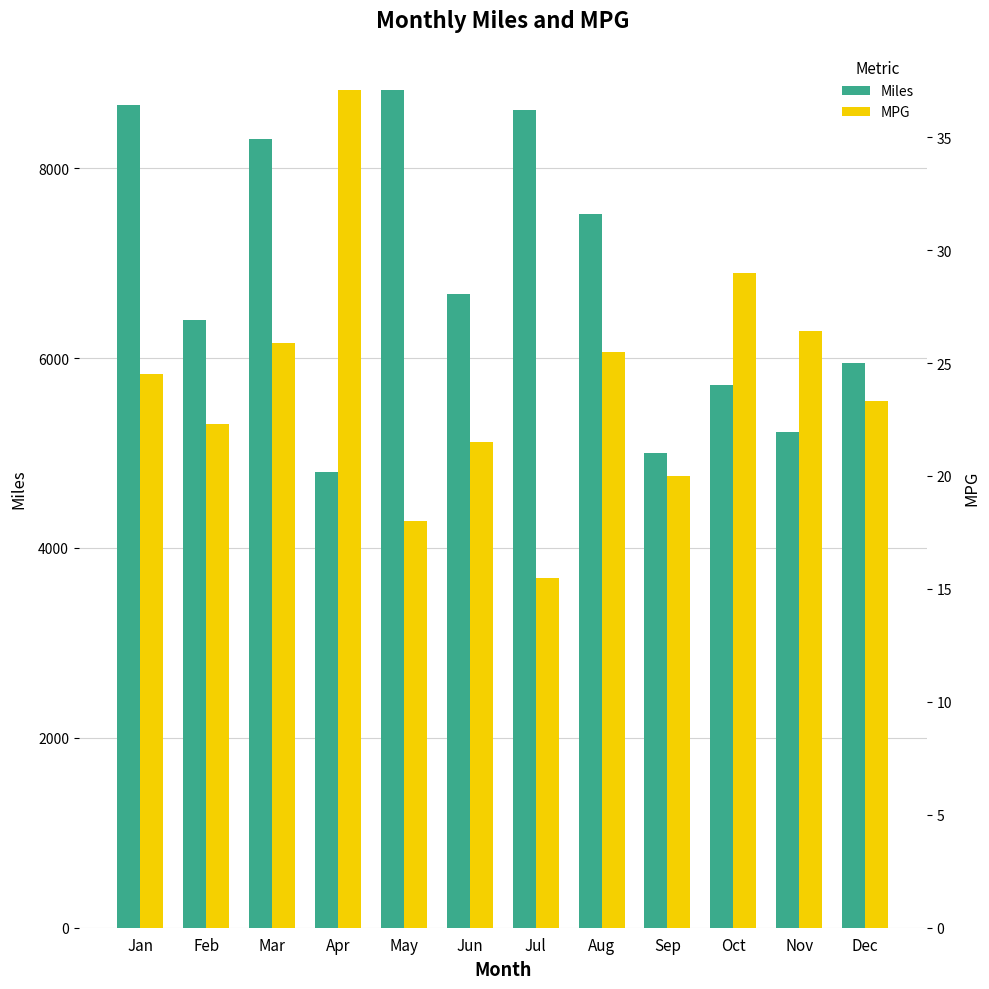

What is the difference between the second highest and second lowest values in the MPG series?

11.0